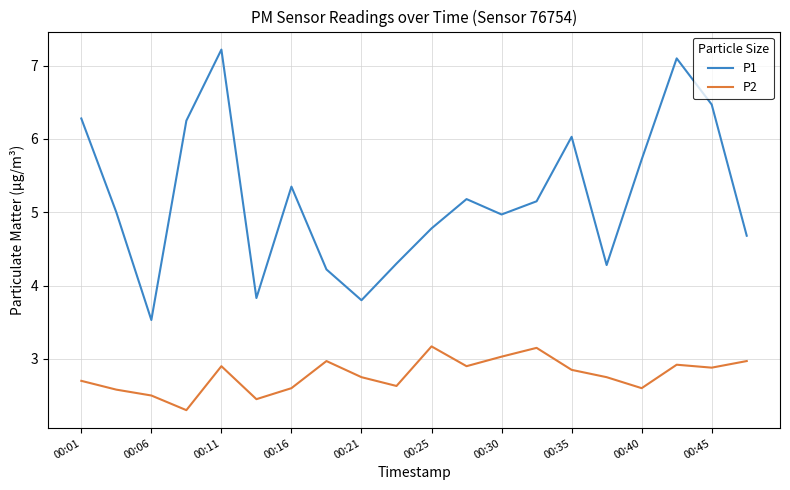

What is the maximum value shown in the chart?

7.2